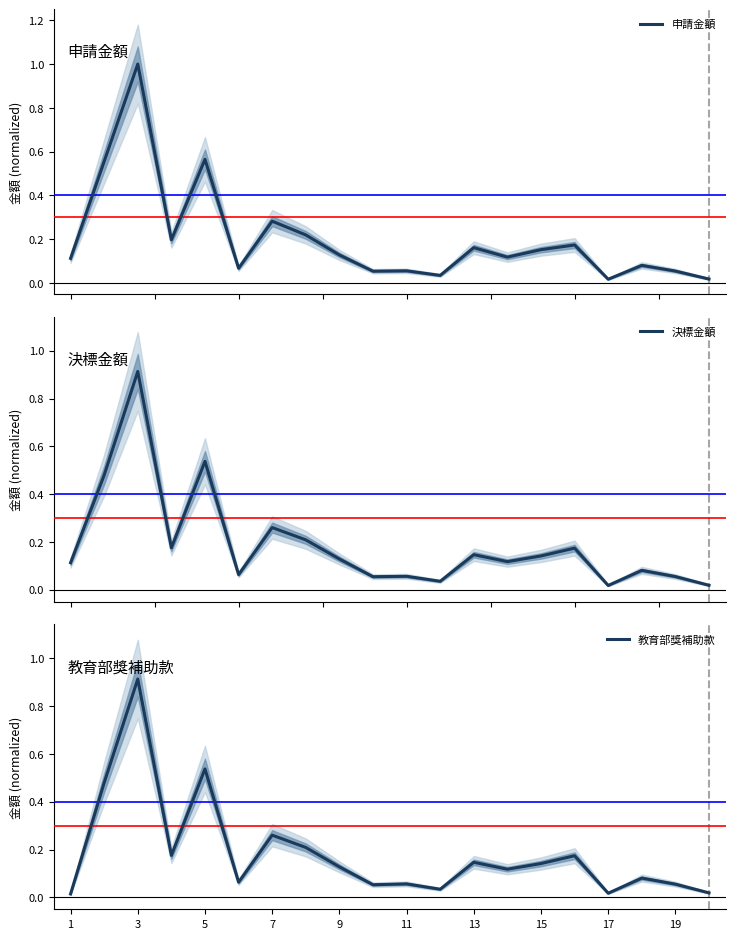

At which label does 教育部獎補助款 reach its peak?

3